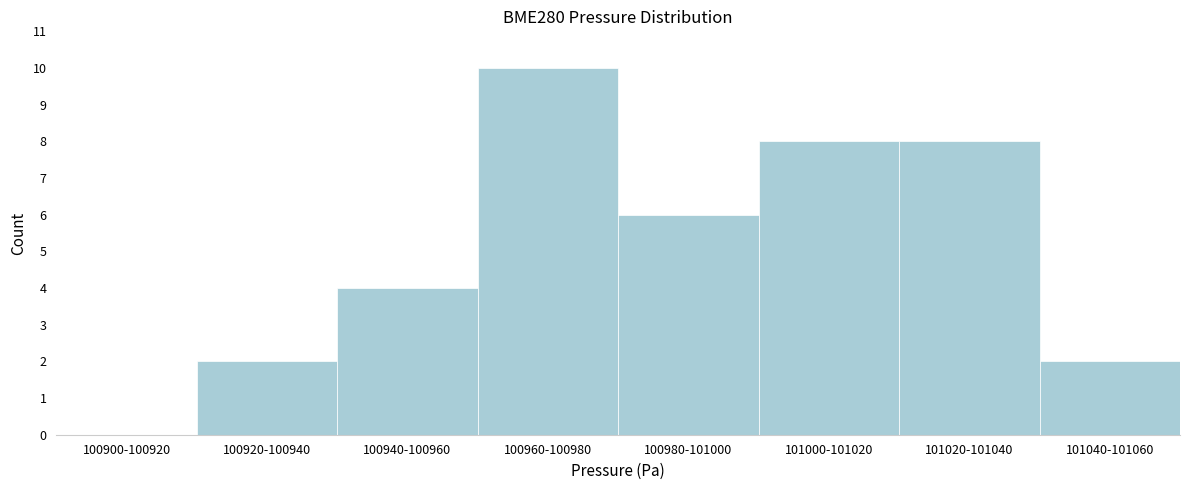

Reading right to left, extract all data points from this chart.

101040-101060=2	101020-101040=8	101000-101020=8	100980-101000=6	100960-100980=10	100940-100960=4	100920-100940=2	100900-100920=0